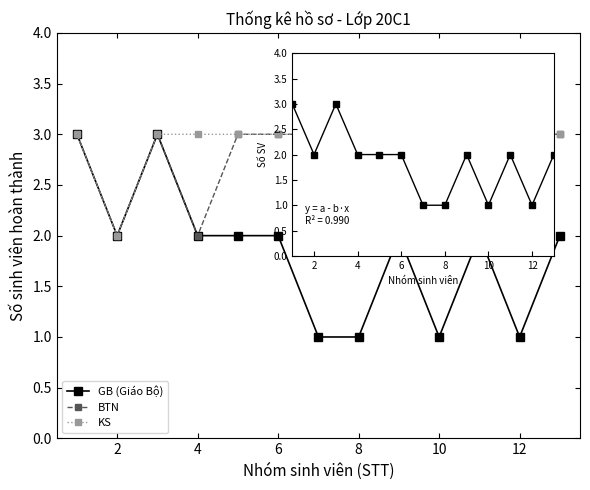

What is the highest value of the BTN series?

3